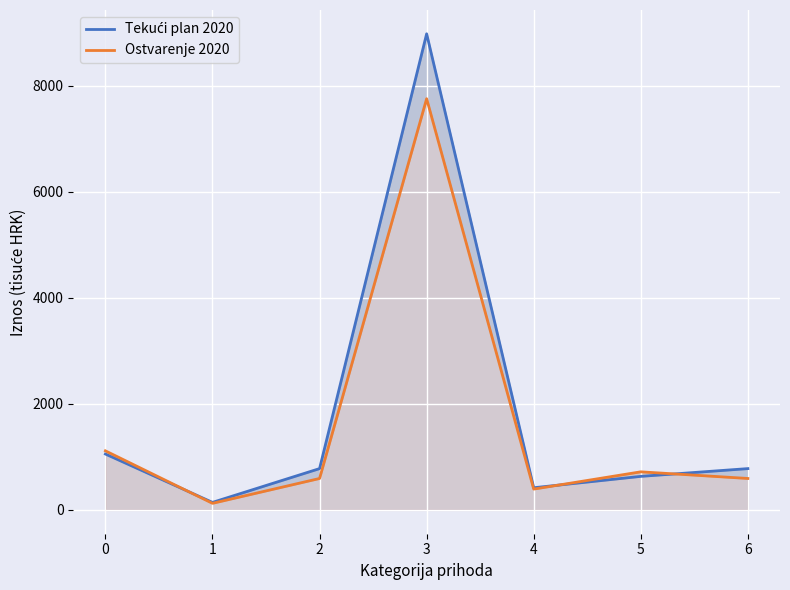

List the labels in order of Tekući plan 2020 value, smallest first.

1, 4, 5, 2, 6, 0, 3